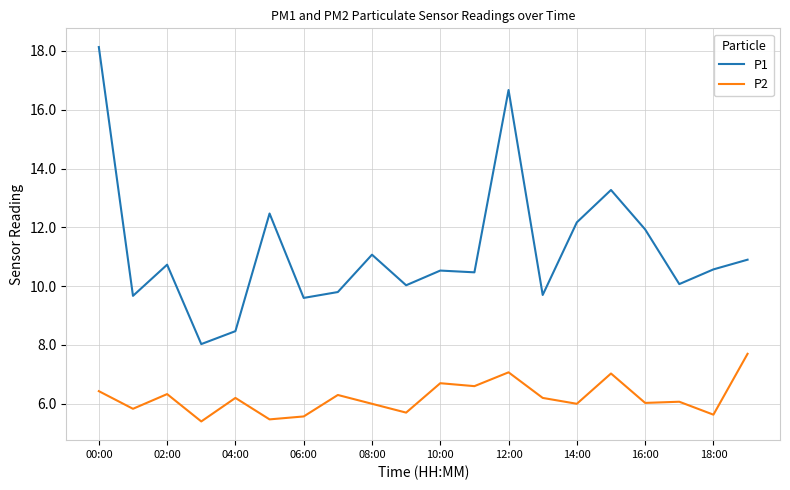

Rank the series by their average value, from lowest to highest.

P2, P1